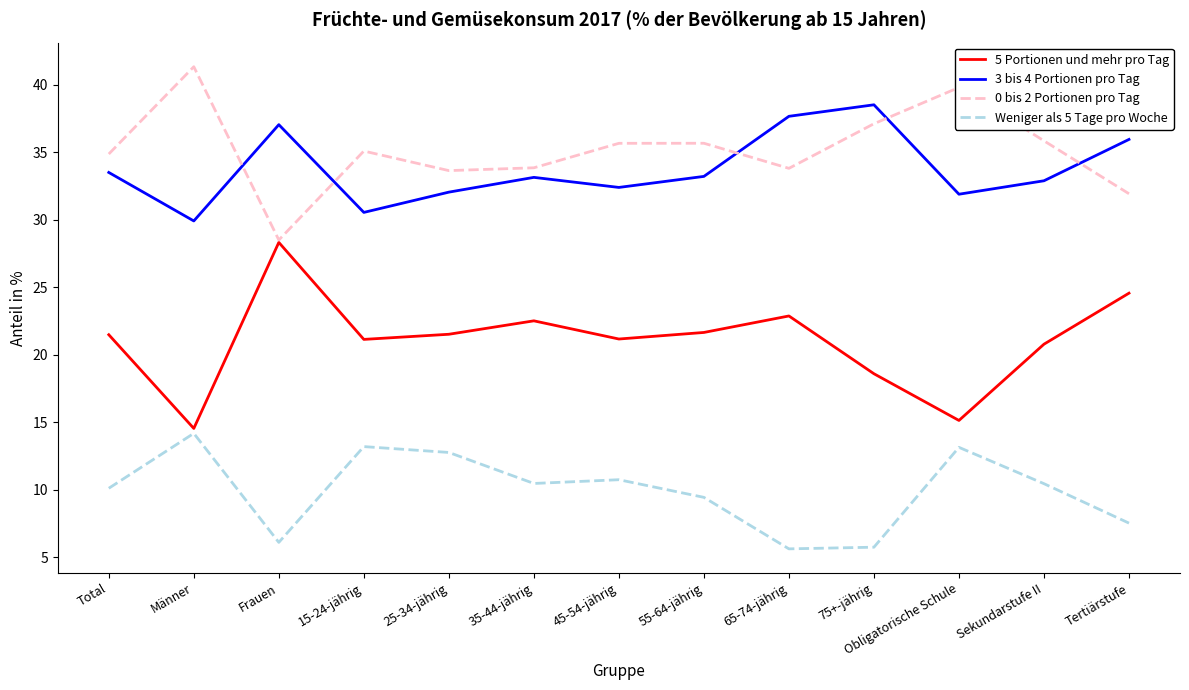

What position from the left is Obligatorische Schule?

11